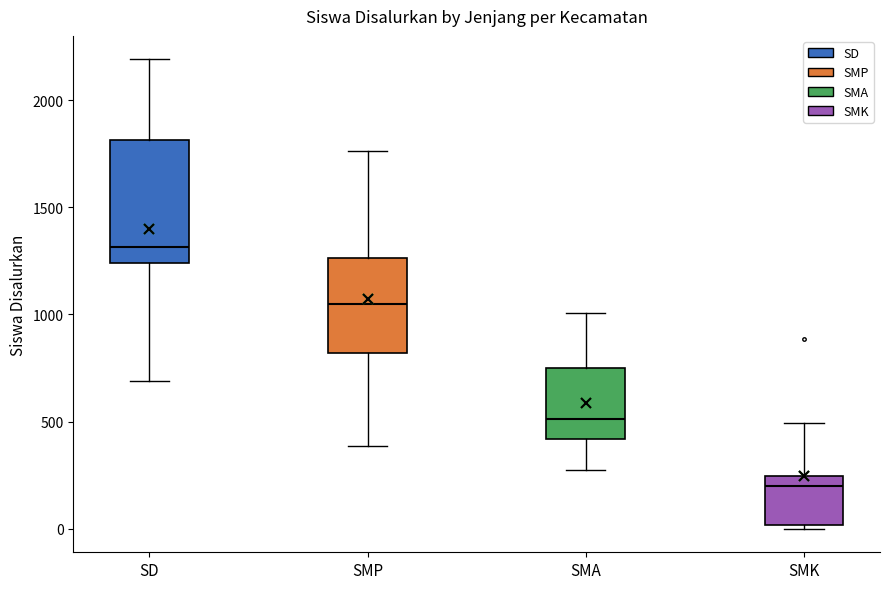

Where is the upper edge of the box for SMK on the y-axis? The values are not printed on the chart, so give them approximately, as read against the axis.

250